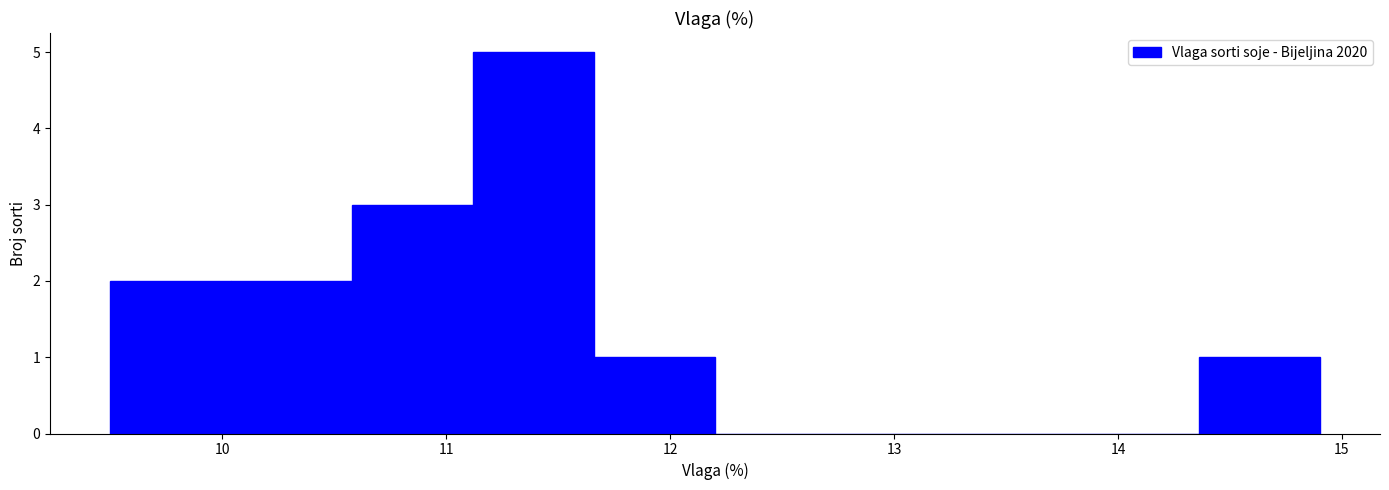

Reading left to right, list every bar in this chart as the range it spans on the x-axis followed by its height. Neither the bar edges nor the heights are printed on the chart, so give them approximately, as read against the axes.

9.50 to 10.04: 2
10.04 to 10.58: 2
10.58 to 11.12: 3
11.12 to 11.66: 5
11.66 to 12.20: 1
12.20 to 12.74: 0
12.74 to 13.28: 0
13.28 to 13.82: 0
13.82 to 14.36: 0
14.36 to 14.90: 1